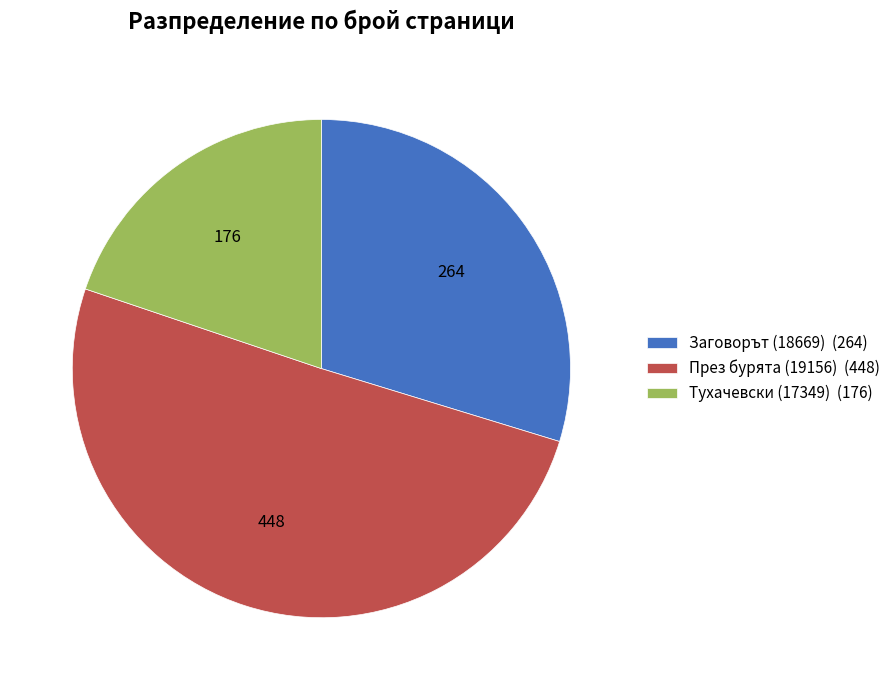

Which slice represents more than half of the pie?

През бурята (19156)